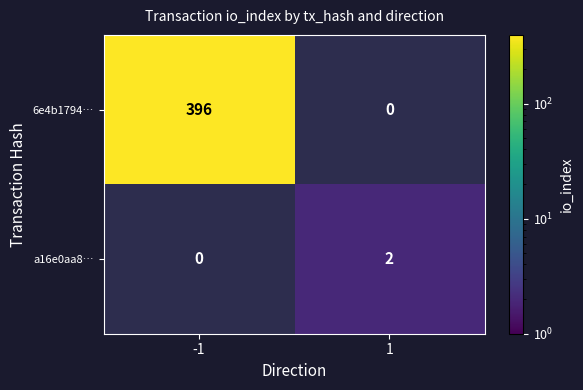

The value of a16e0aa8… at 1 is 1. True or false?

False